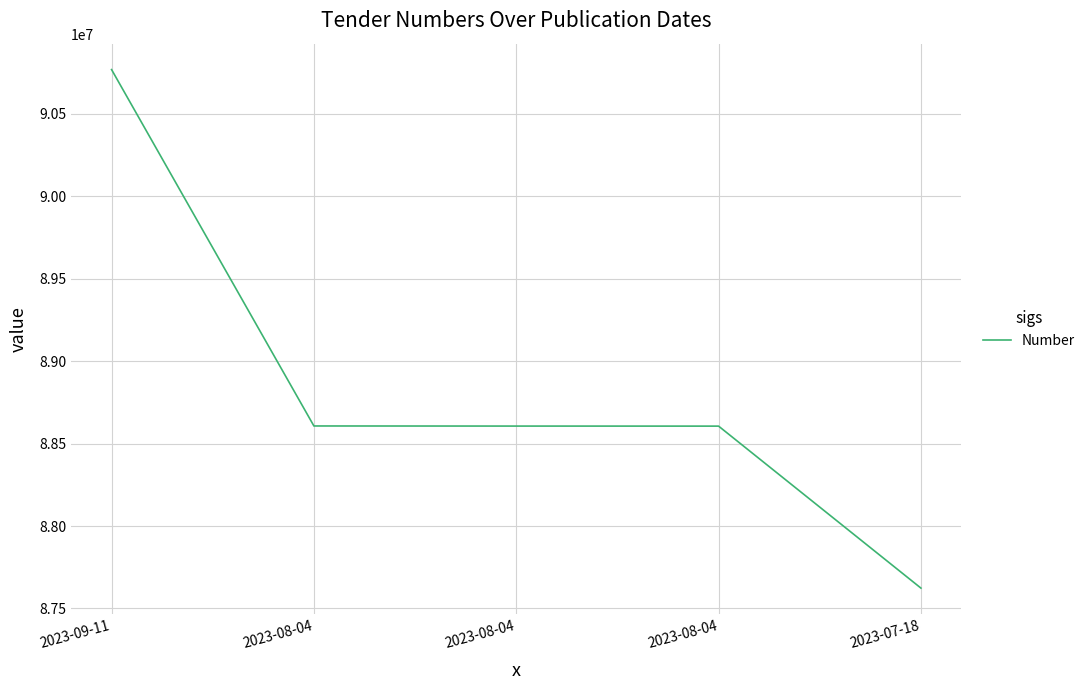

Is it true that the value at 2023-07-18 is 120533869?

False